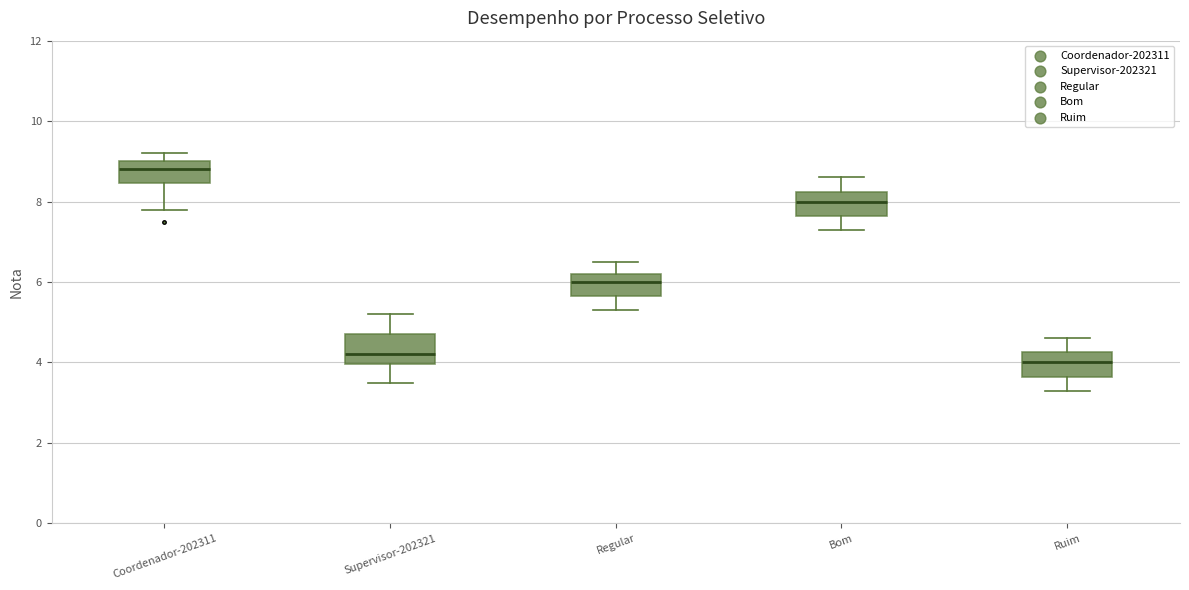

Reading left to right, transcribe this box plot: for each box, give where its median line is, the range the box spans, and where its two whiskers end, as read against the y-axis. The values are not printed on the chart, so give them approximately, as read against the axis.

Coordenador-202311: median 8.8, box 8.4 to 9.0, whiskers 7.8 to 9.2
Supervisor-202321: median 4.2, box 4.0 to 4.8, whiskers 3.6 to 5.2
Regular: median 6.0, box 5.6 to 6.2, whiskers 5.4 to 6.6
Bom: median 8.0, box 7.6 to 8.2, whiskers 7.4 to 8.6
Ruim: median 4.0, box 3.6 to 4.2, whiskers 3.4 to 4.6